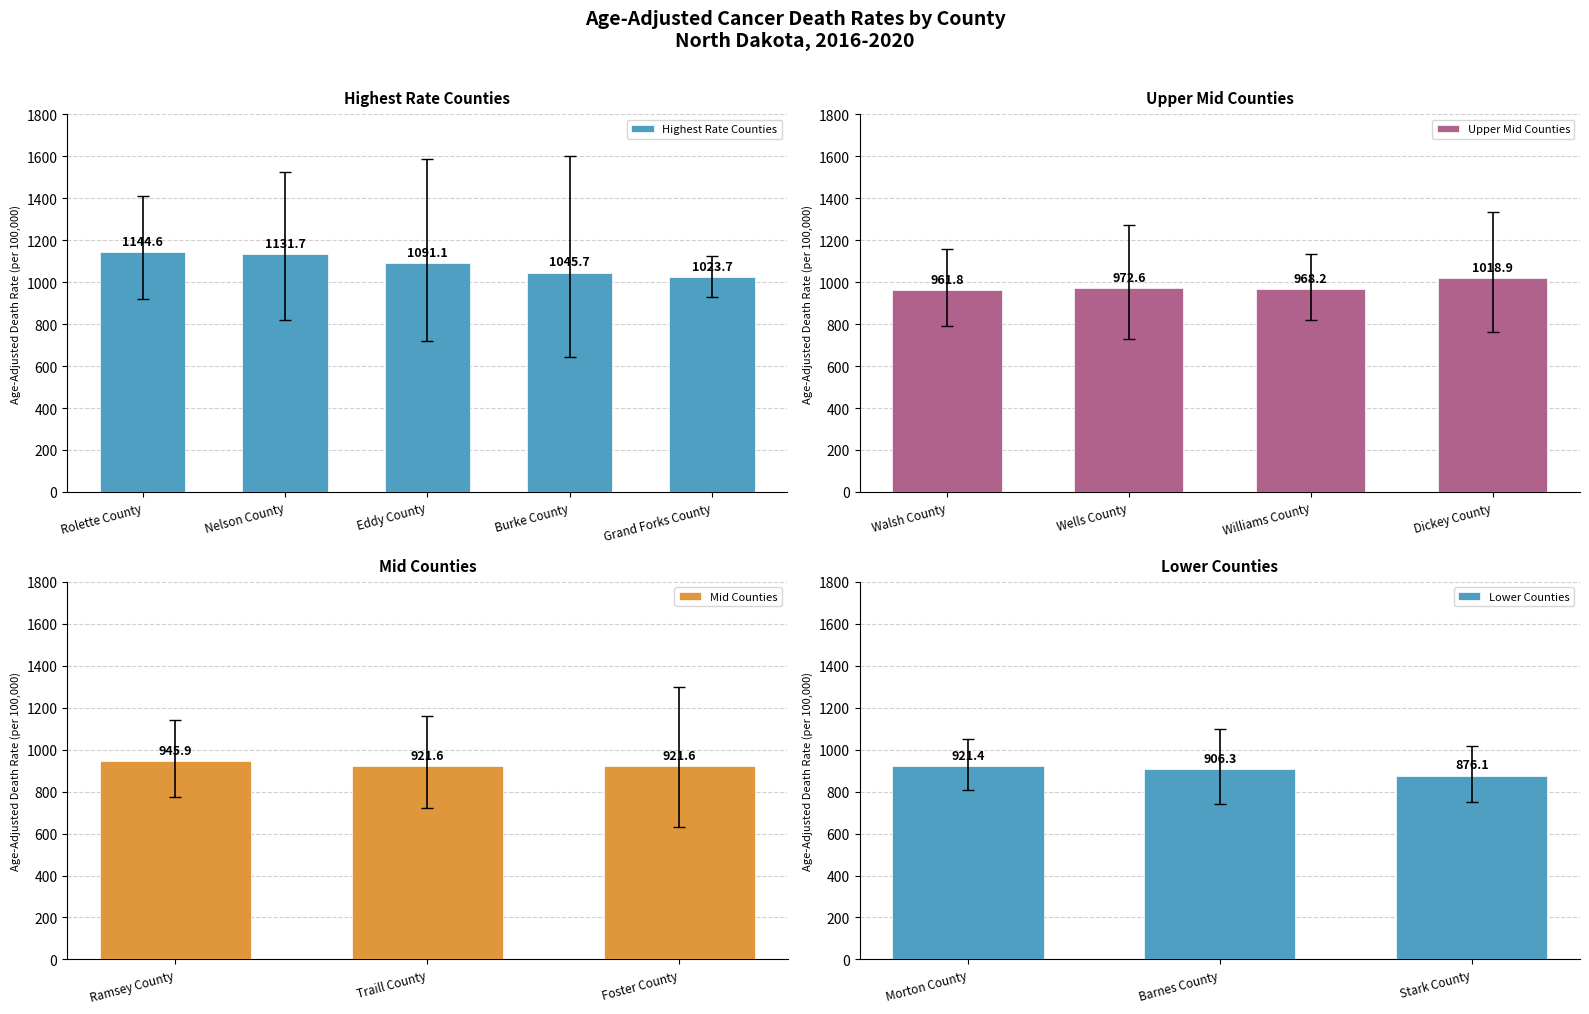

The Upper CI series shows 2529.9 at Rolette County. True or false?

False